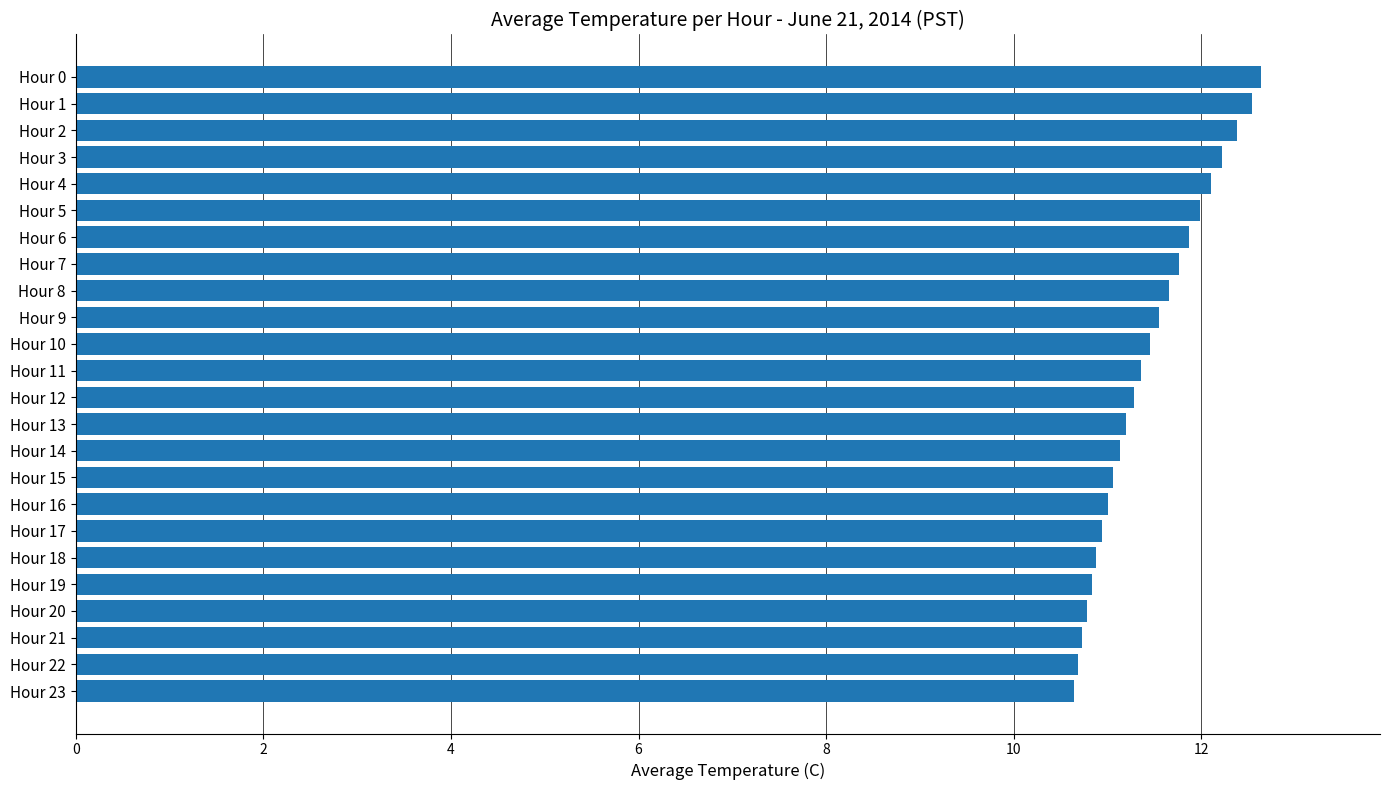

What is the smallest value displayed?

10.6